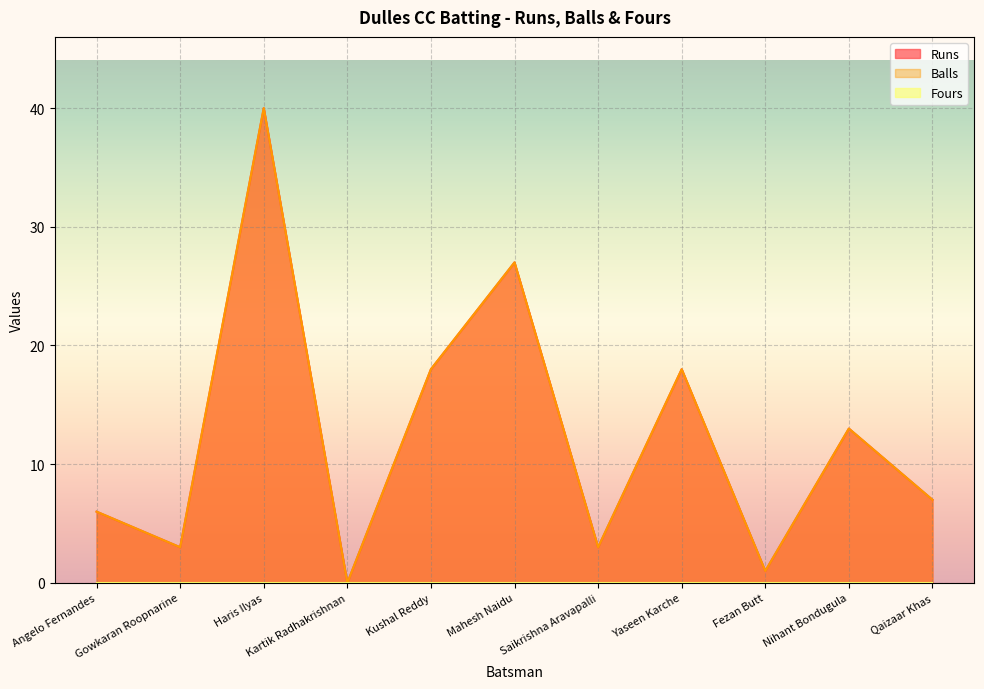

What is the difference between the Runs values at Fezan Butt and Yaseen Karche?

17